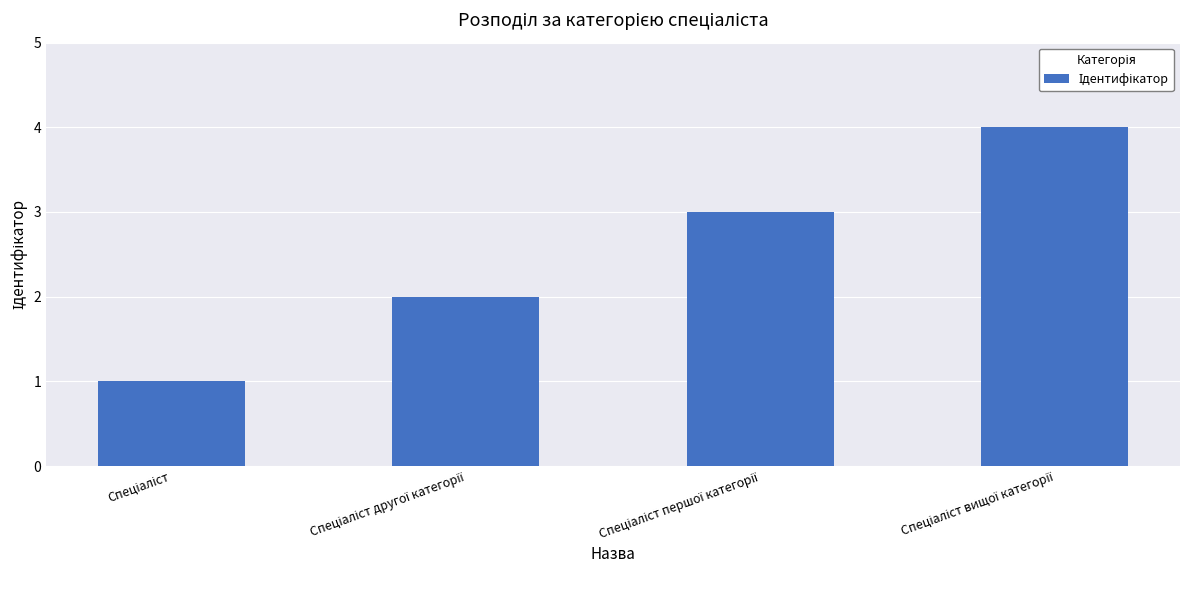

Reading right to left, transcribe all the data shown in this chart.

4	3	2	1